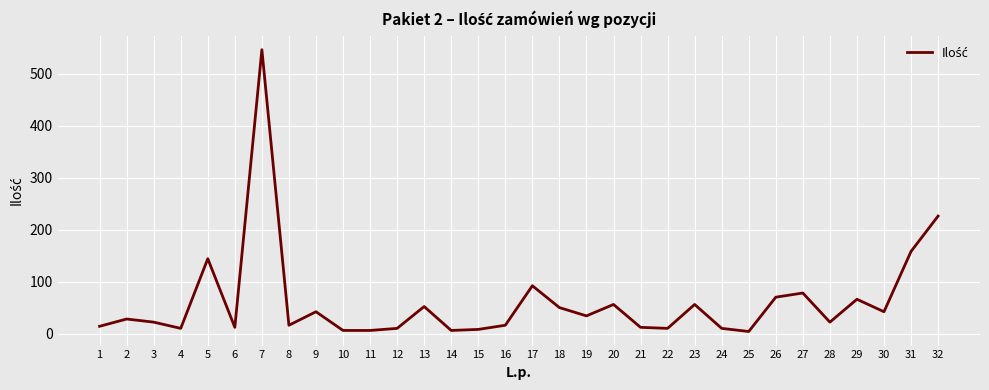

Does the chart have visible grid lines?

Yes